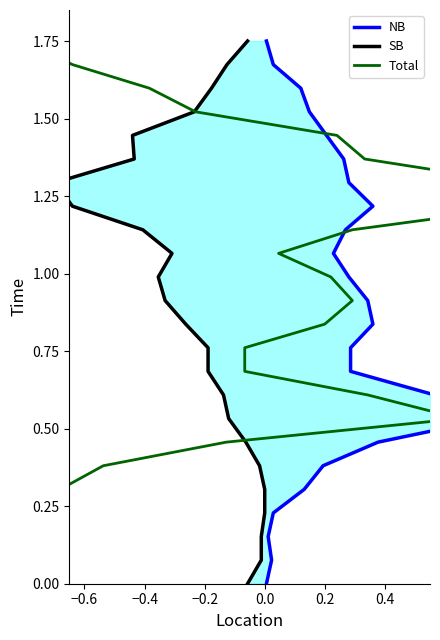

True or false: NB has a value of 0.4 at 22.

False